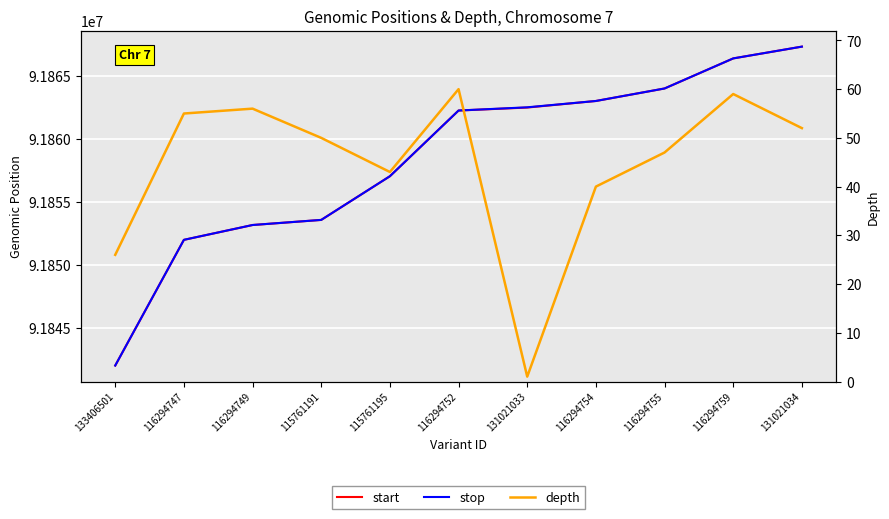

What is the label of the 3rd point from the left?

116294749